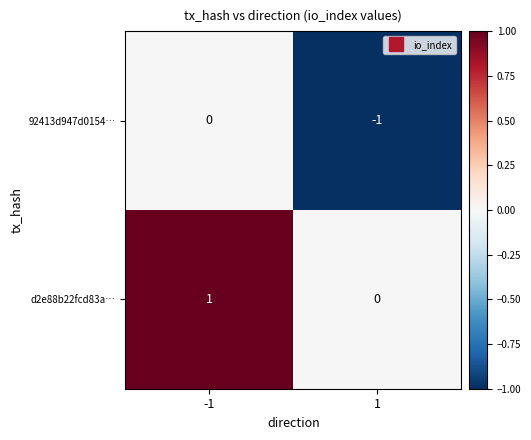

Which series has the largest total across all categories?

d2e88b22fcd83a…